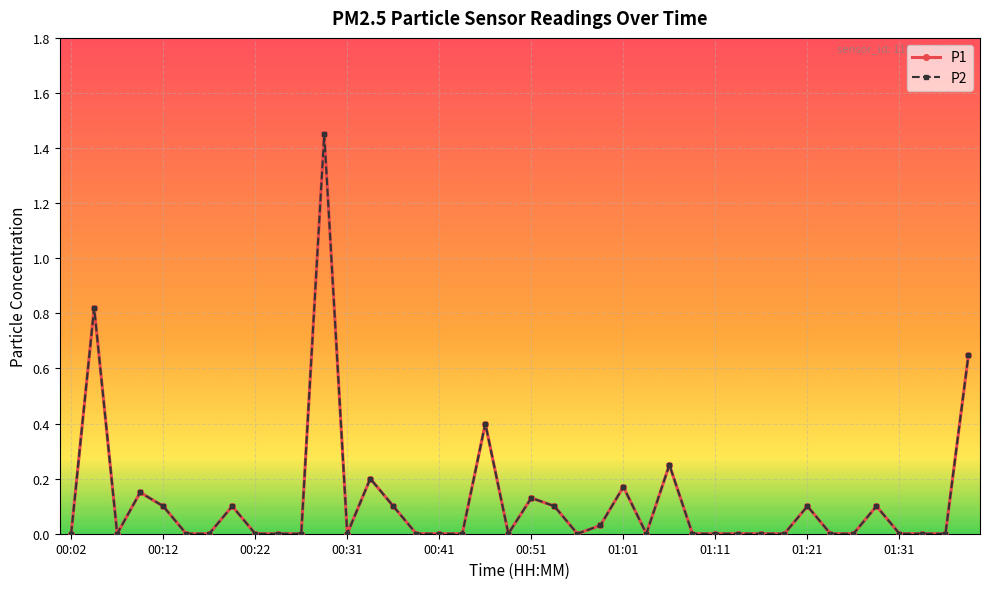

Does the chart have visible grid lines?

Yes